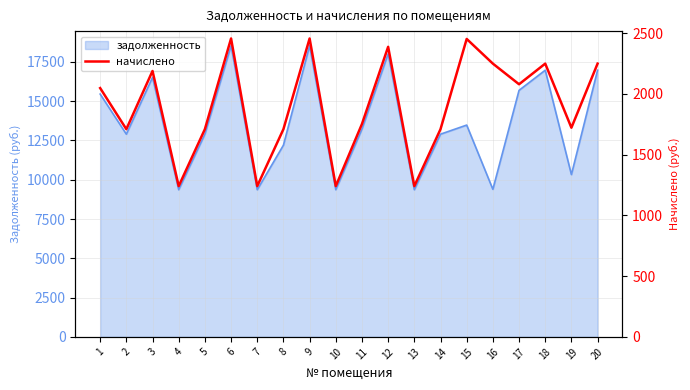

At which category does the data reach its first local peak?

3